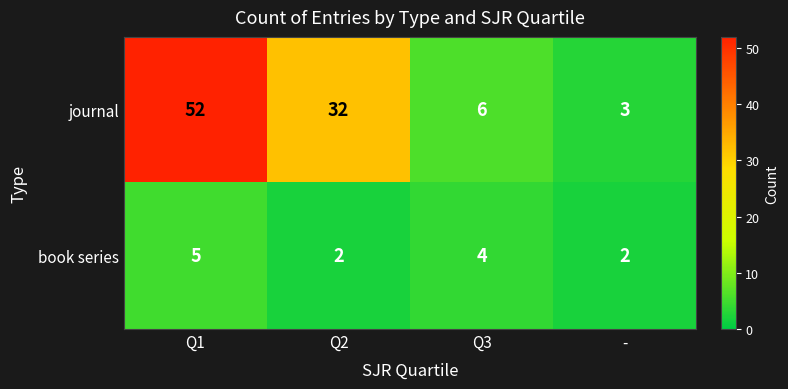

At which label is journal closest to 27?

Q2